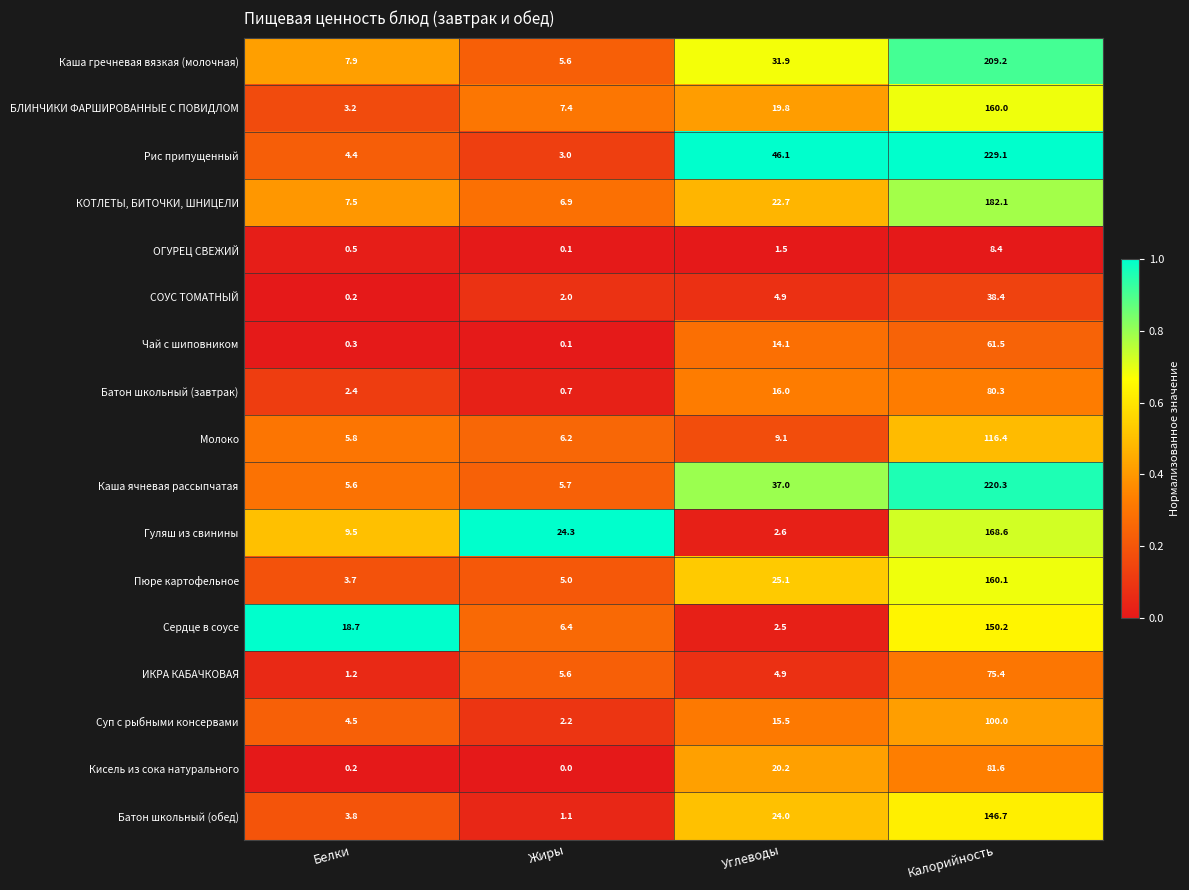

At which label does БЛИНЧИКИ ФАРШИРОВАННЫЕ С ПОВИДЛОМ reach its peak?

Калорийность